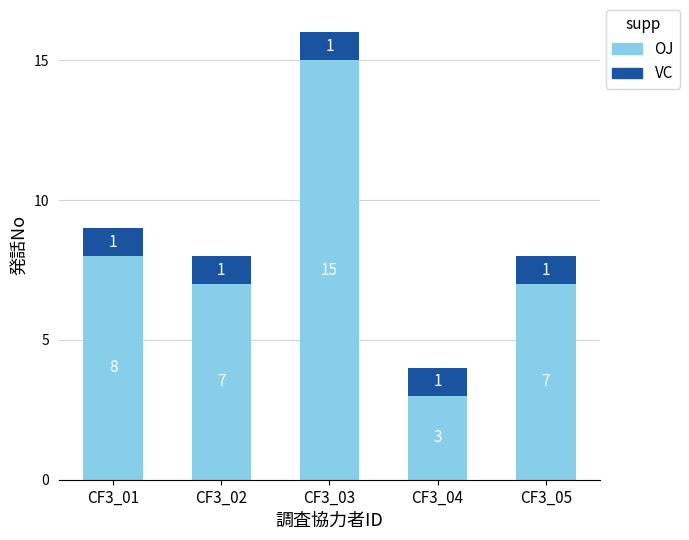

What is the maximum value for OJ?

15